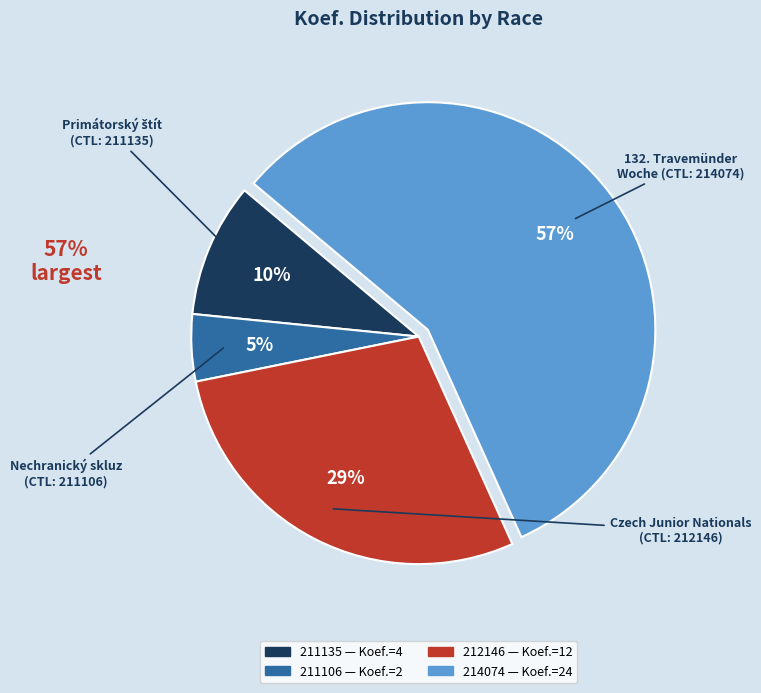

Does any single category account for the majority?

Yes